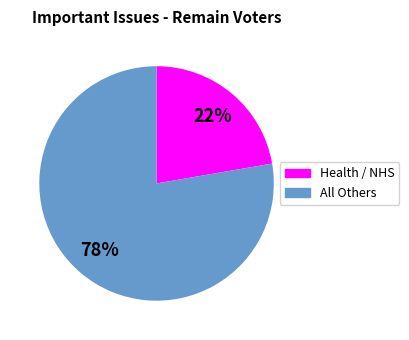

To the nearest percent, what is the average slice percentage?

50%